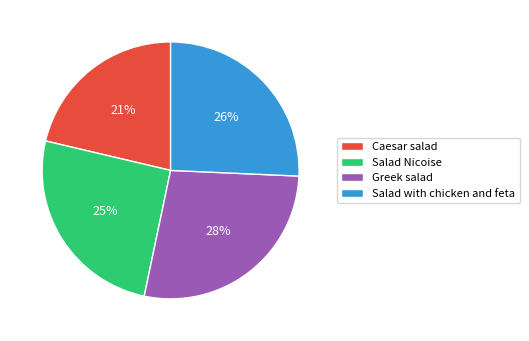

Combined, do Greek salad and Salad Nicoise account for over 50%?

Yes